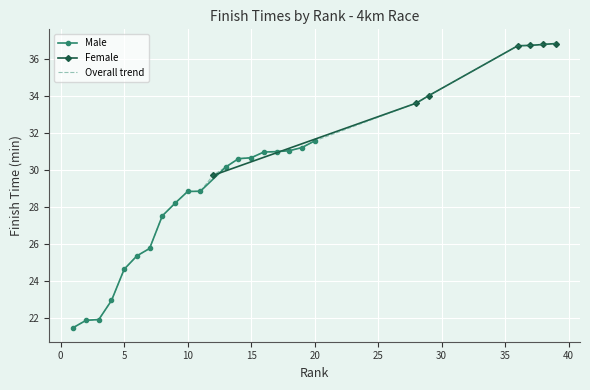

What is the value of the Female point at the 7th from the left?

36.8